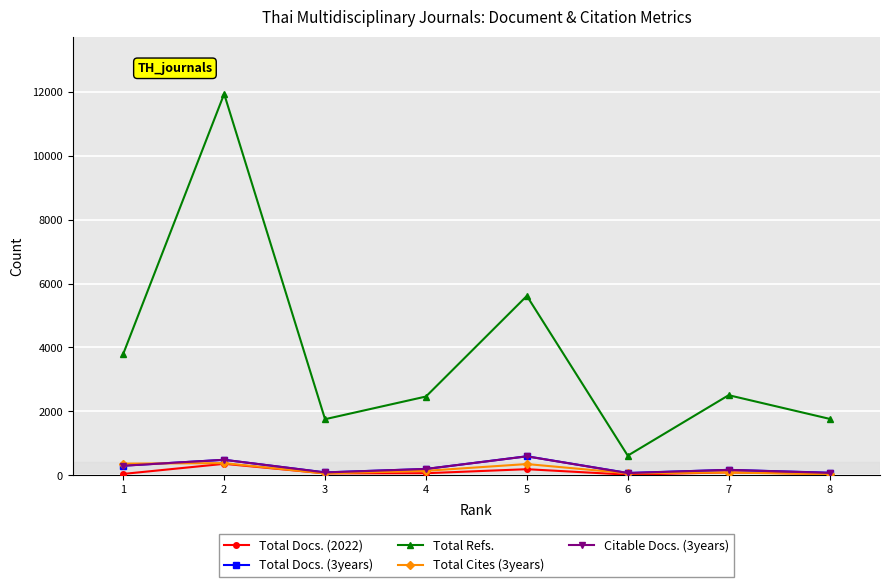

Where is Total Docs. (2022) nearest to the value 190?

5